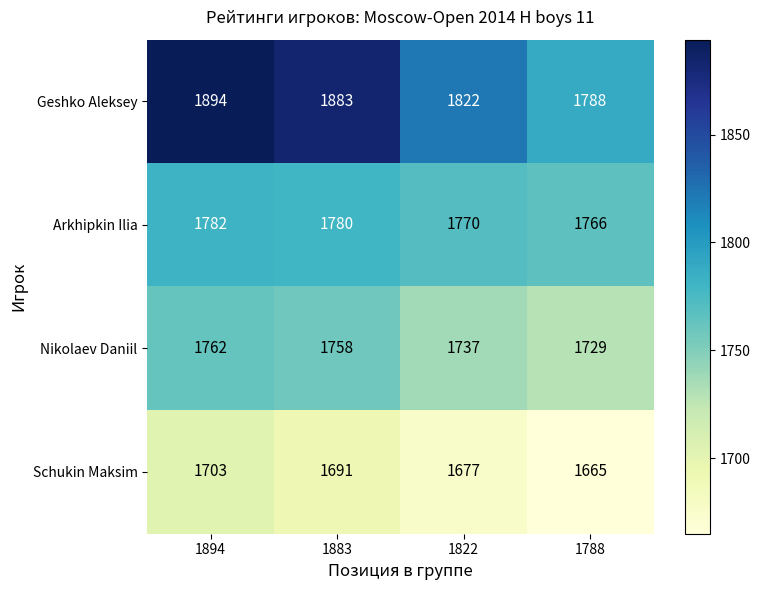

What is the minimum value shown in the chart?

1665